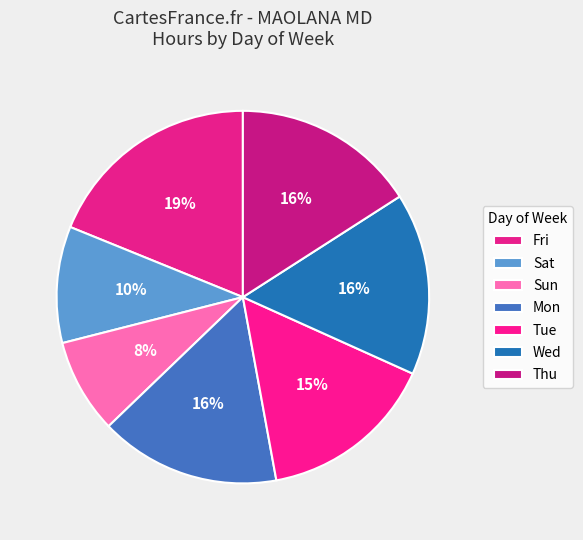

Combined, do Sat and Thu account for over 50%?

No